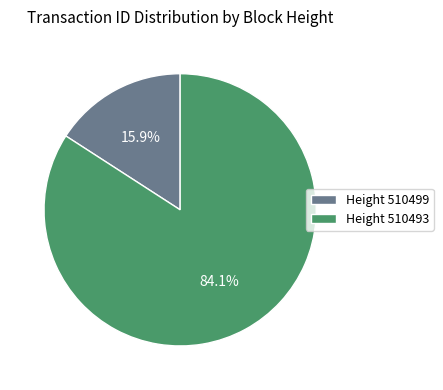

To the nearest percent, what is the average slice percentage?

50%